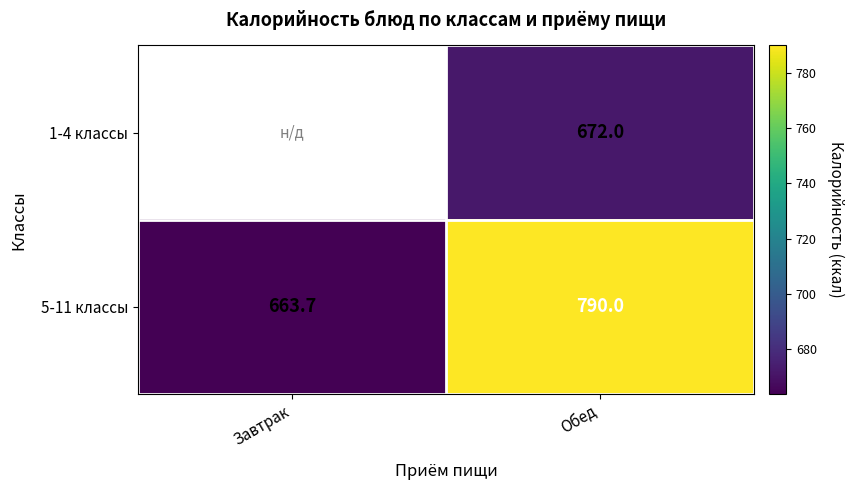

Which category has the lowest value across all series?

Завтрак